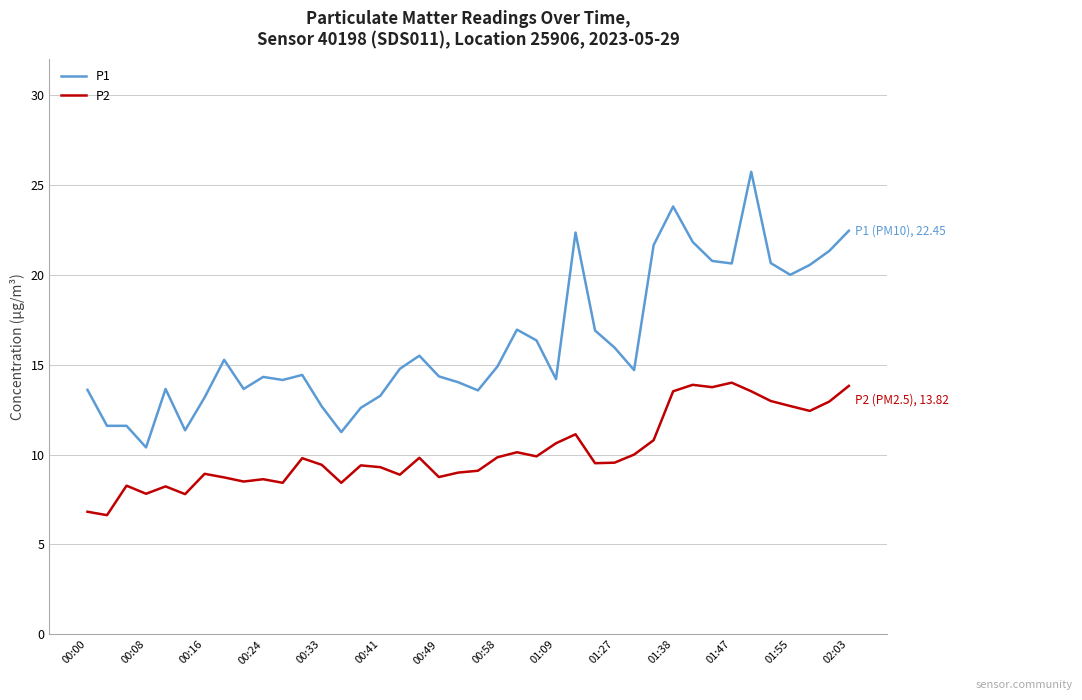

True or false: P1 and P2 intersect in this chart.

False